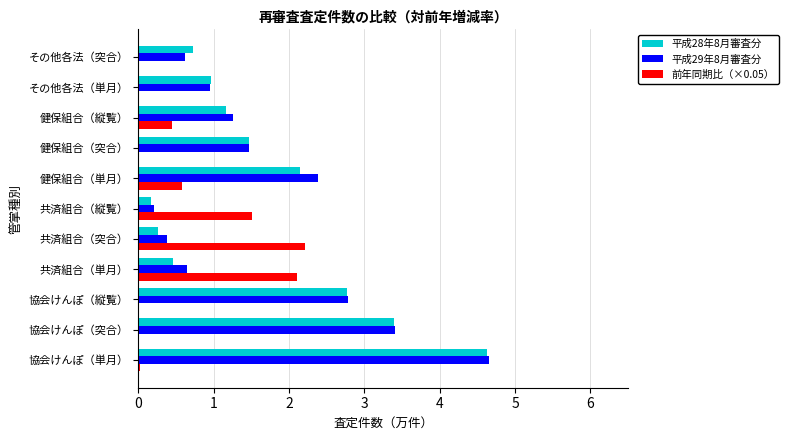

What is the total value across all series at 共済組合（単月）?

3.2